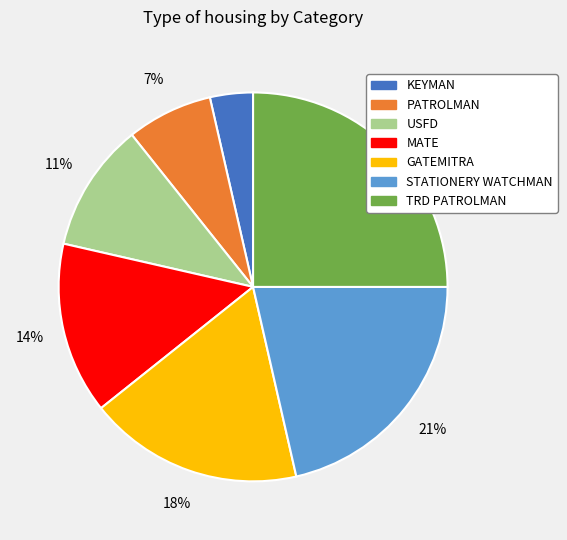

Which category has the biggest portion of the pie?

TRD PATROLMAN